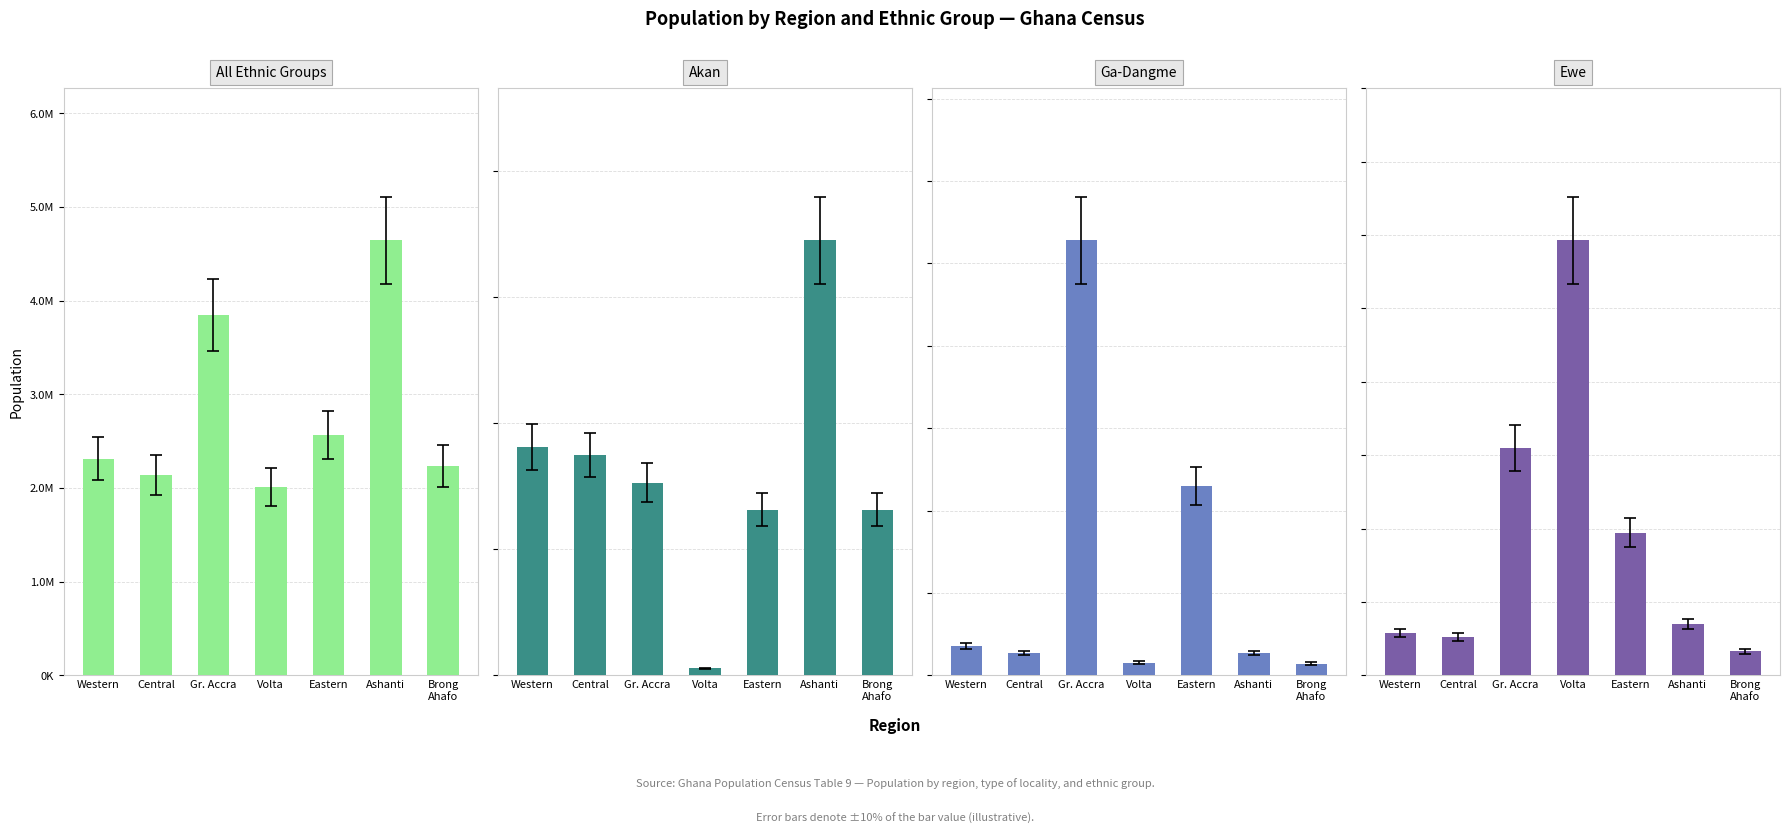

How many data points in All ethnic groups are less than 2314271?

3